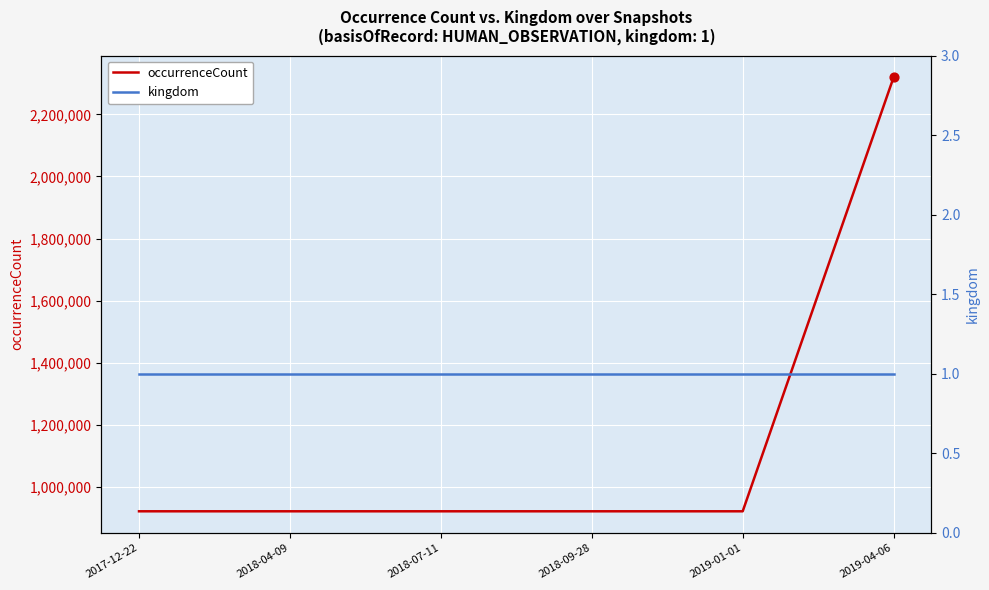

Which series reaches the maximum Y coordinate?

occurrenceCount